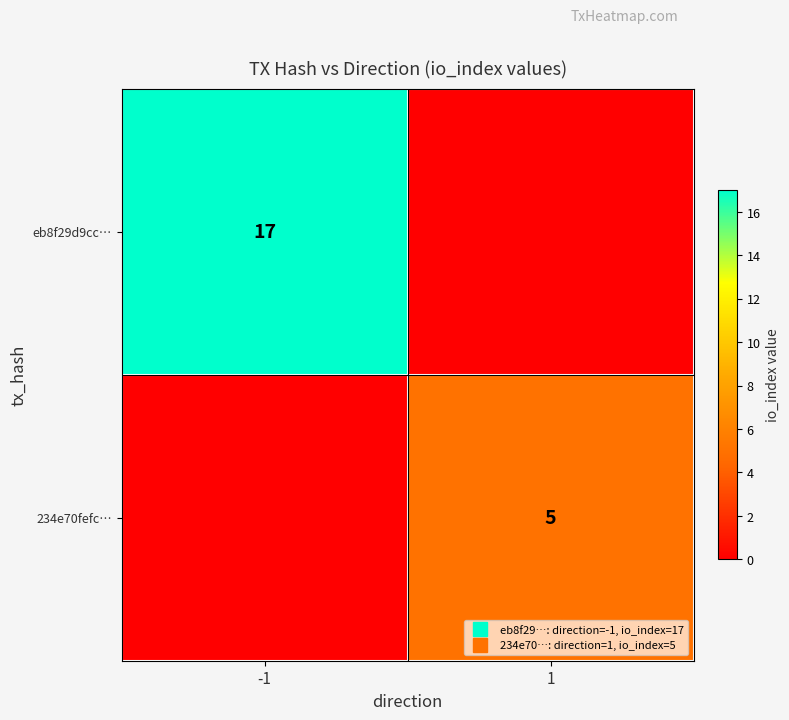

List the labels in order of 234e70fefc… value, smallest first.

-1, 1